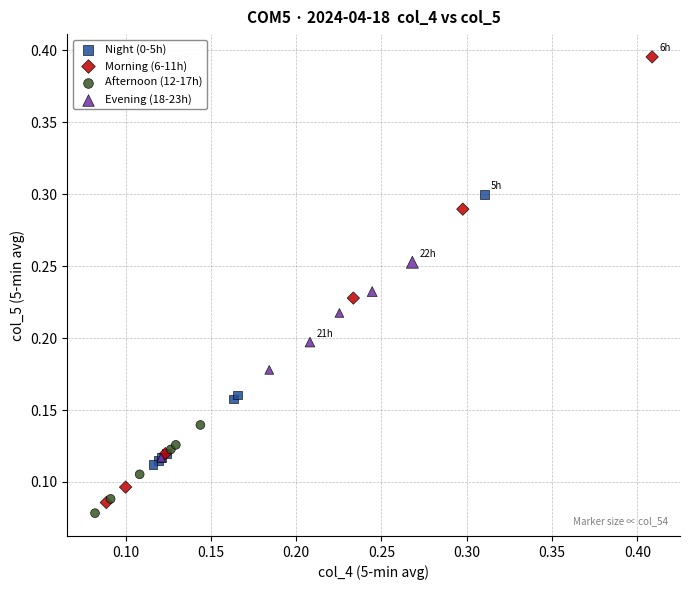

Which series reaches the maximum Y coordinate?

Morning (6-11h)